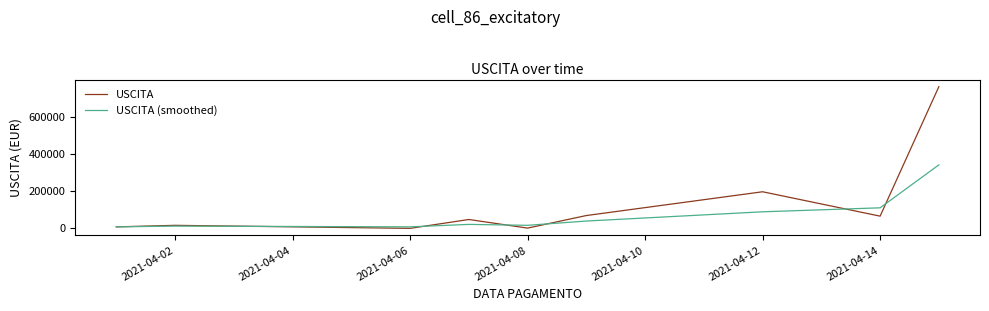

Which series has the largest range (max minus min)?

USCITA